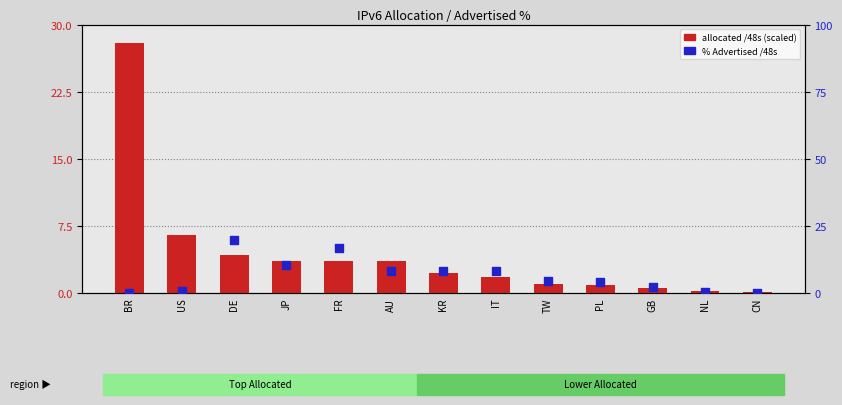

At how many categories does at least one series exceed 4?

10